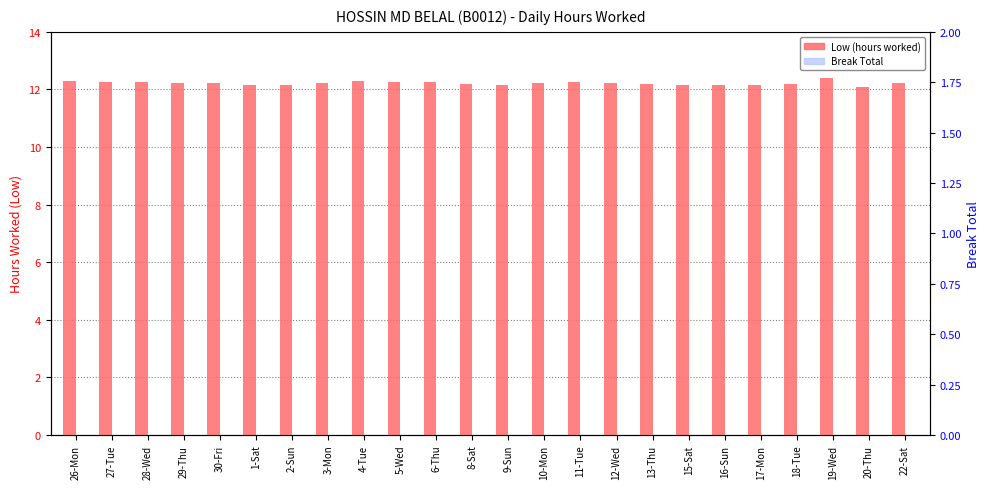

Reading left to right, transcribe all the data shown in this chart.

Low (hours worked): 12.3	12.3	12.3	12.2	12.2	12.2	12.1	12.2	12.3	12.3	12.3	12.2	12.2	12.2	12.3	12.2	12.2	12.2	12.2	12.1	12.2	12.4	12.1	12.2
Break Total: 0.0	0.0	0.0	0.0	0.0	0.0	0.0	0.0	0.0	0.0	0.0	0.0	0.0	0.0	0.0	0.0	0.0	0.0	0.0	0.0	0.0	0.0	0.0	0.0